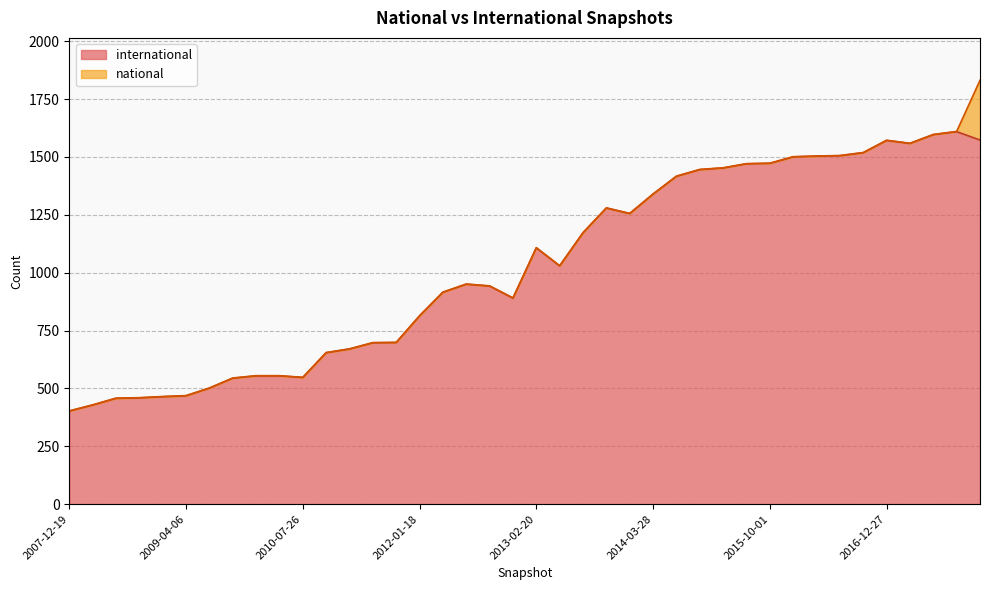

The chart shows a value of 185 at 2011-09-05. True or false?

False